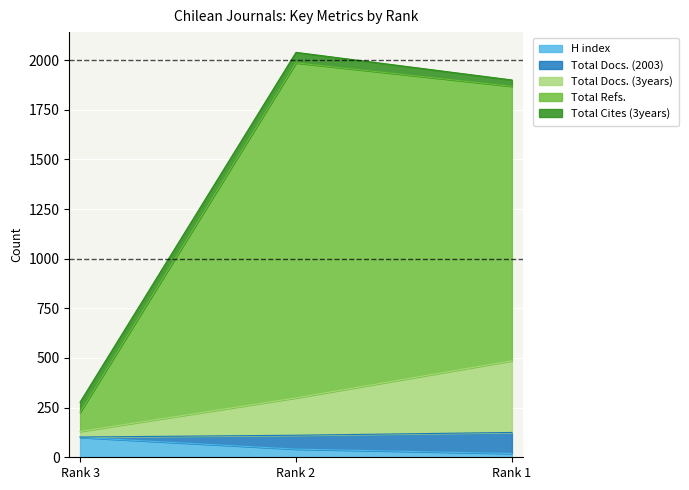

The Total Docs. (3years) series shows 813 at Rank 1. True or false?

False